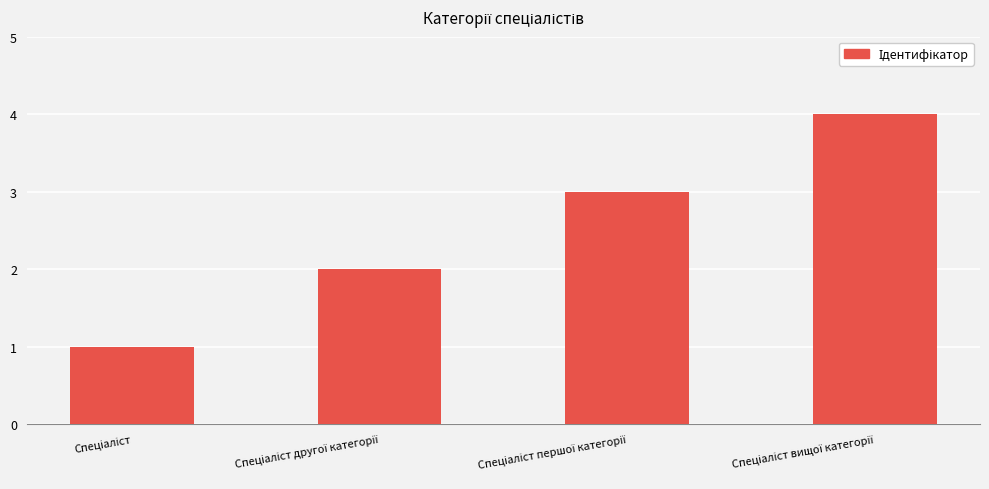

What is the greatest value displayed?

4